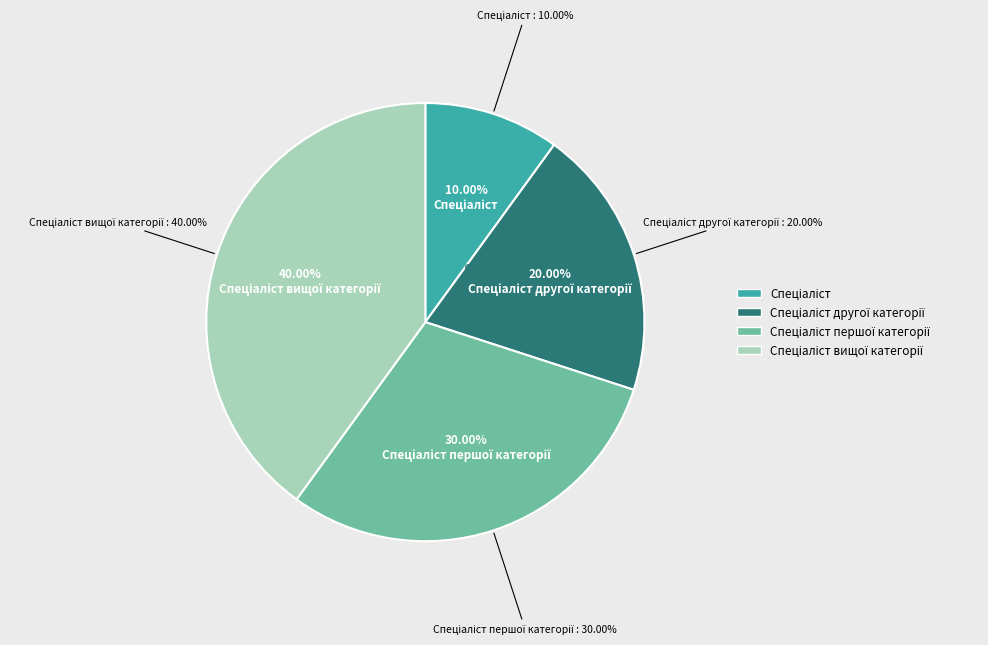

Combined, what portion of the pie is Спеціаліст другої категорії and Спеціаліст вищої категорії?

60.0%